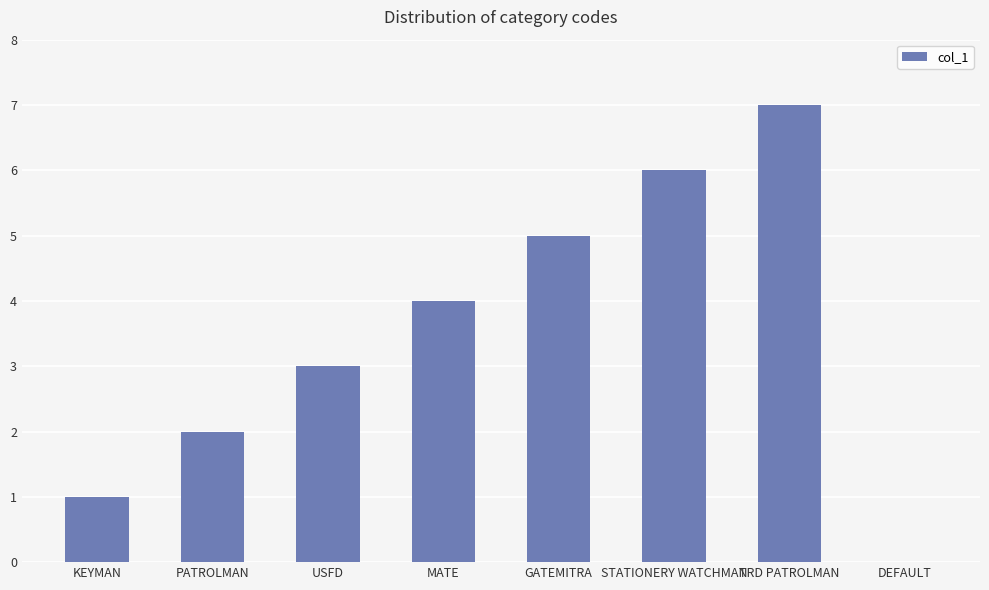

What is the sum of the values at STATIONERY WATCHMAN and USFD?

9